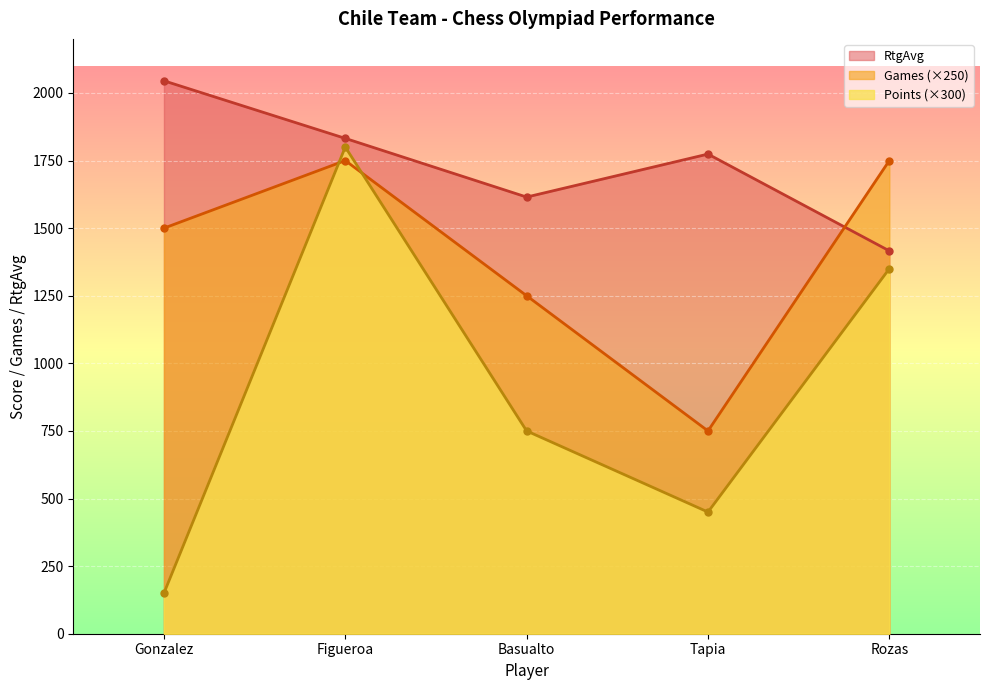

What is the label of the 5th point from the left?

Rozas